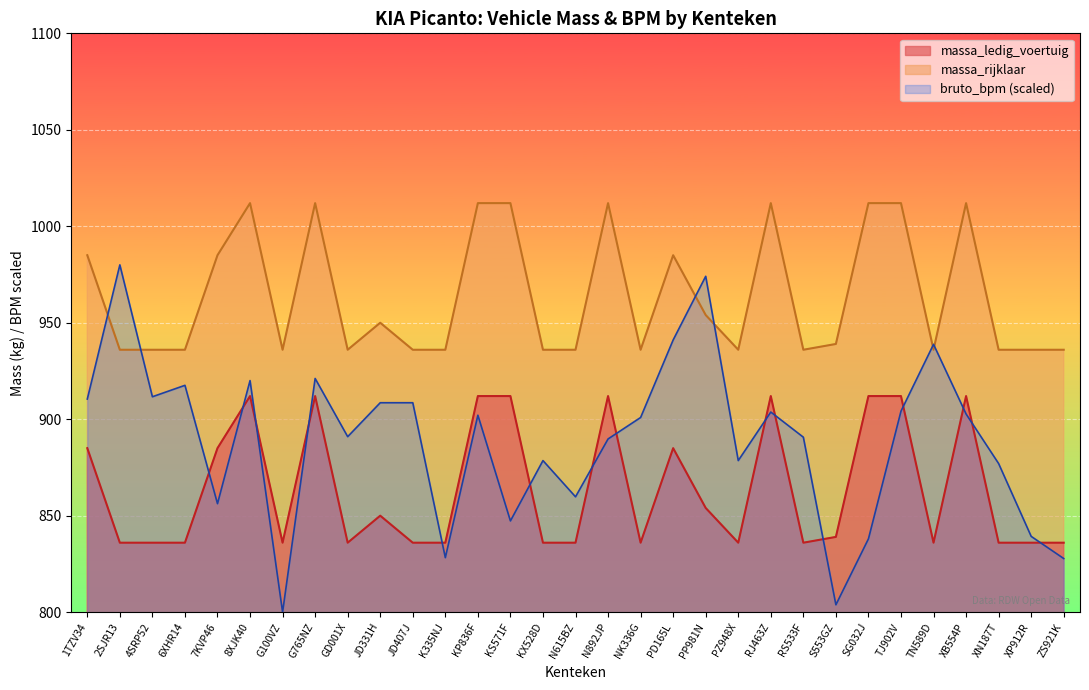

Count the number of data series in this chart.

3